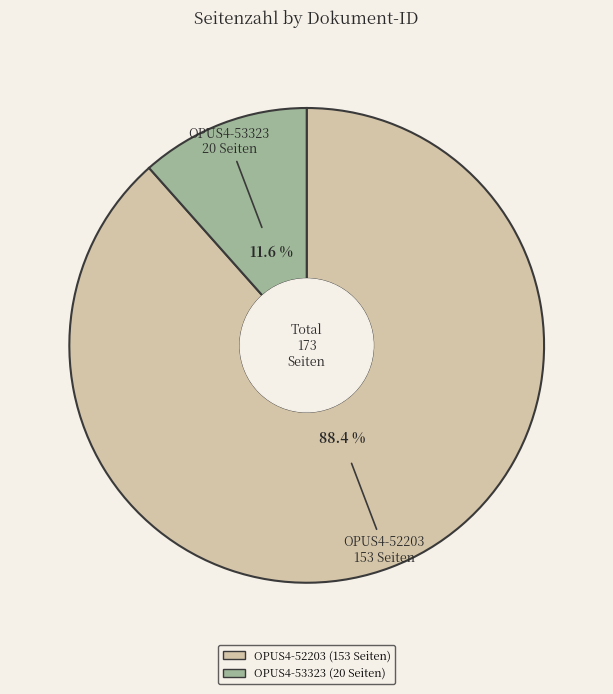

To the nearest percent, what is the average slice percentage?

50%